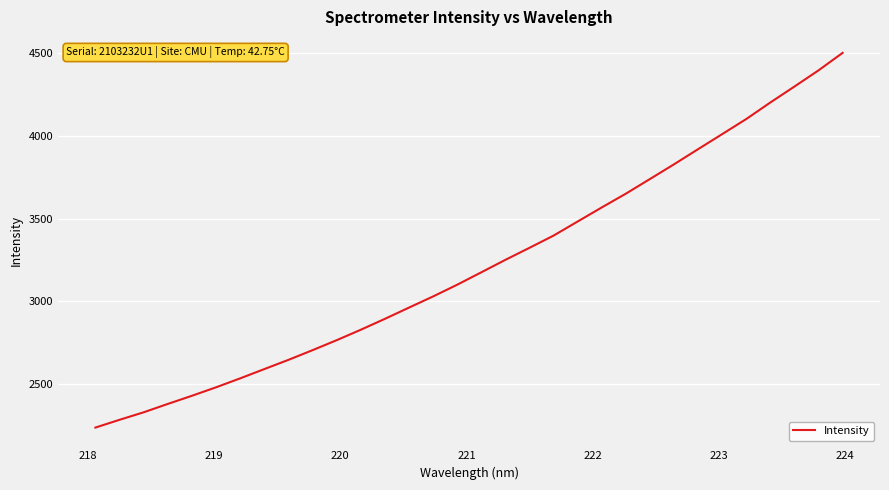

Does the chart have visible grid lines?

Yes